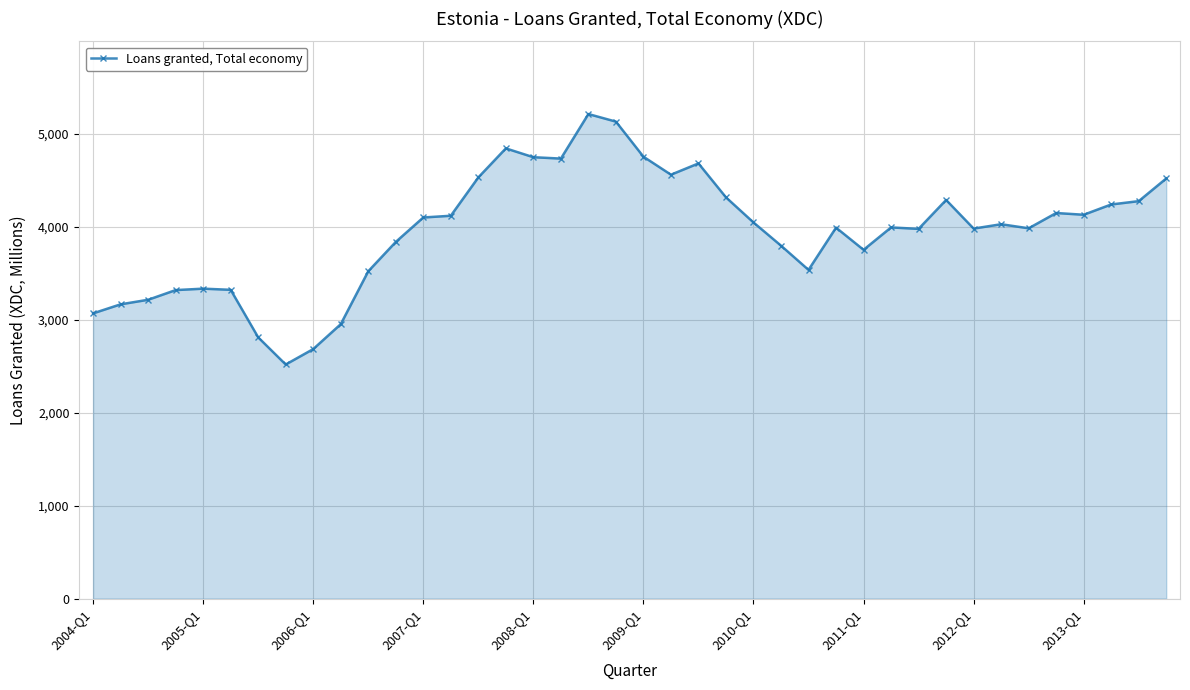

How many lines are shown in the chart?

1